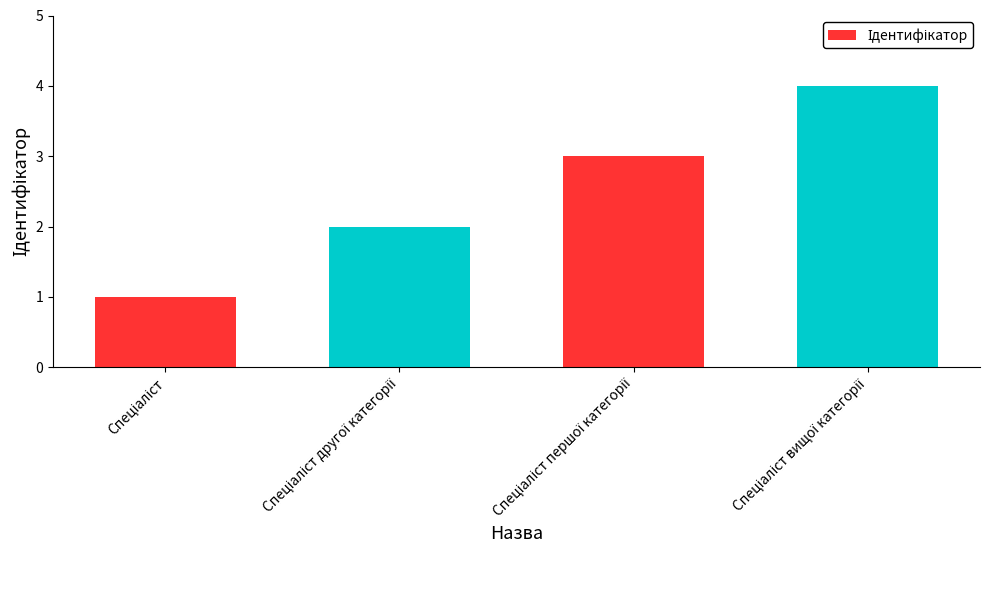

What is the greatest value displayed?

4